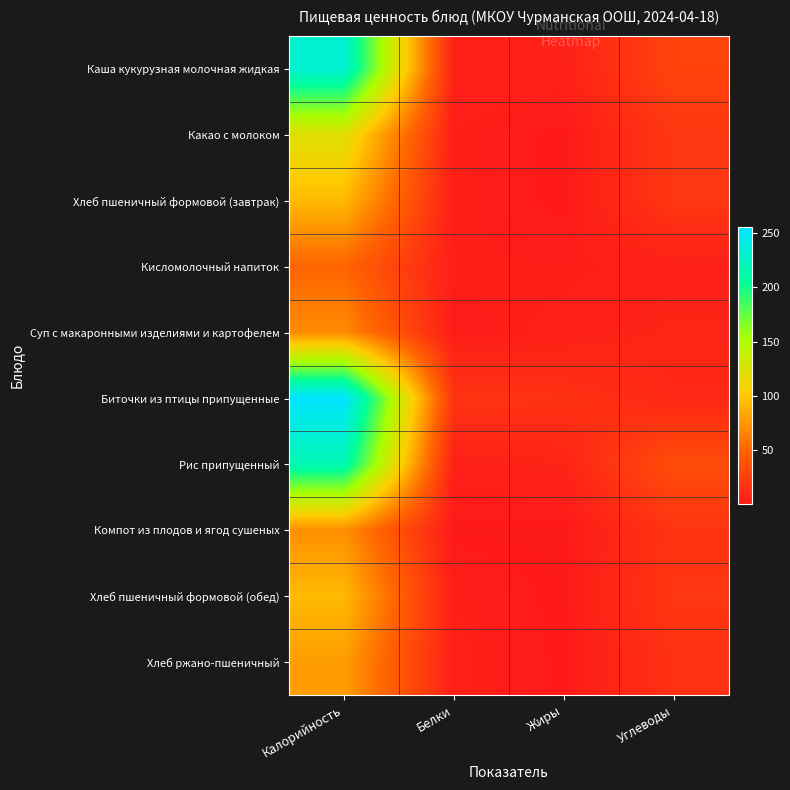

Reading right to left, extract all data points from this chart.

Каша кукурузная молочная жидкая: Углеводы=28.0	Жиры=4.5	Белки=4.6	Калорийность=232.2
Какао с молоком: Углеводы=19.7	Жиры=0.3	Белки=3.0	Калорийность=122.0
Хлеб пшеничный формовой (завтрак): Углеводы=19.7	Жиры=0.3	Белки=3.0	Калорийность=93.6
Кисломолочный напиток: Углеводы=4.0	Жиры=2.5	Белки=2.9	Калорийность=50.5
Суп с макаронными изделиями и картофелем: Углеводы=7.6	Жиры=3.6	Белки=1.9	Калорийность=70.6
Биточки из птицы припущенные: Углеводы=9.6	Жиры=16.2	Белки=18.0	Калорийность=255.8
Рис припущенный: Углеводы=35.3	Жиры=6.5	Белки=4.3	Калорийность=217.4
Компот из плодов и ягод сушеных: Углеводы=17.5	Жиры=0.0	Белки=0.3	Калорийность=72.0
Хлеб пшеничный формовой (обед): Углеводы=19.7	Жиры=0.3	Белки=3.0	Калорийность=93.6
Хлеб ржано-пшеничный: Углеводы=15.9	Жиры=0.5	Белки=3.7	Калорийность=79.2